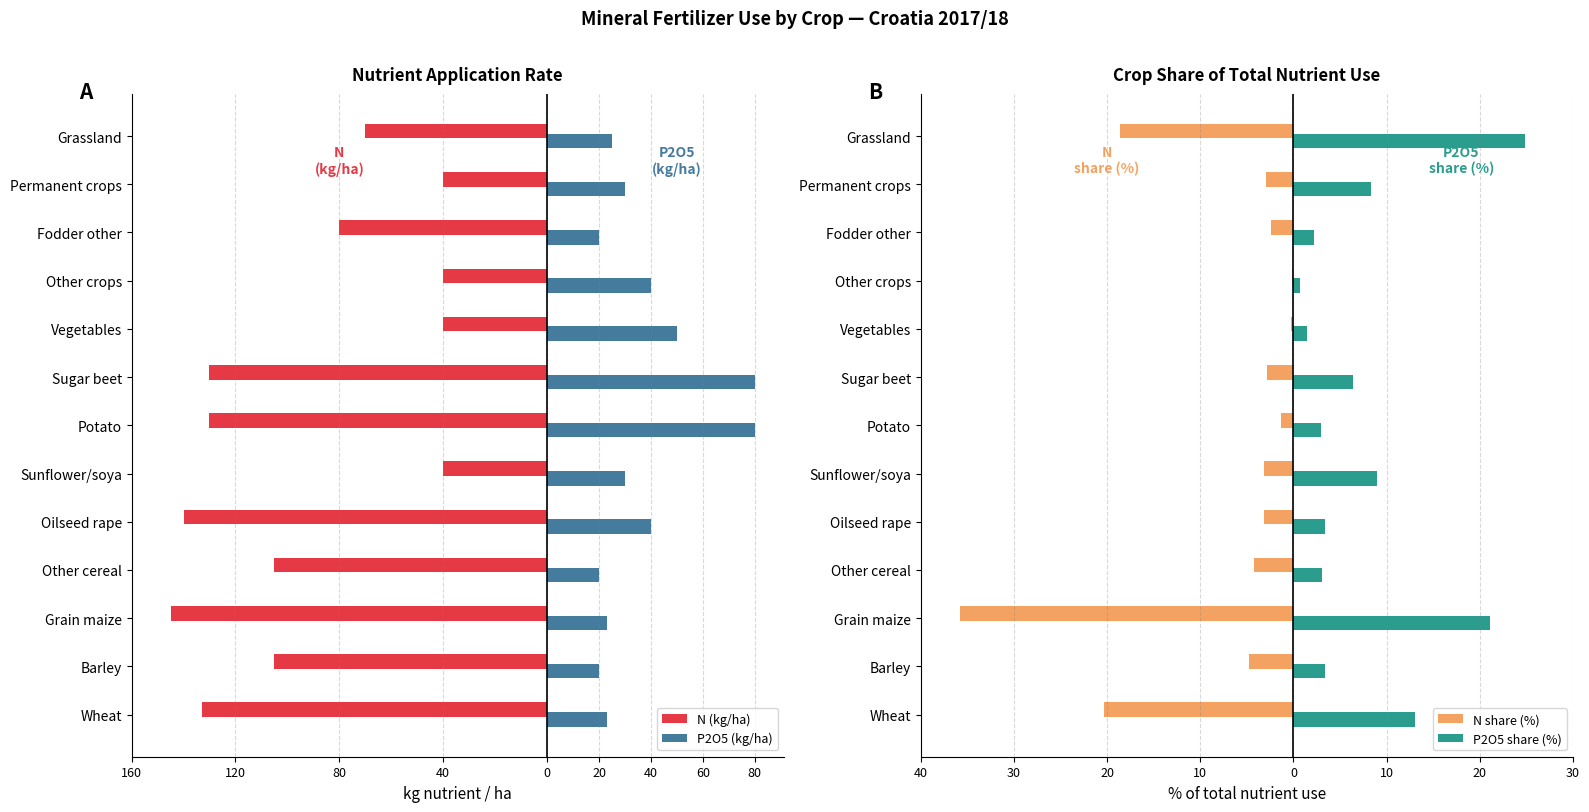

What are all the series names shown in the legend?

N (kg/ha), P2O5 (kg/ha), N share (%), P2O5 share (%)